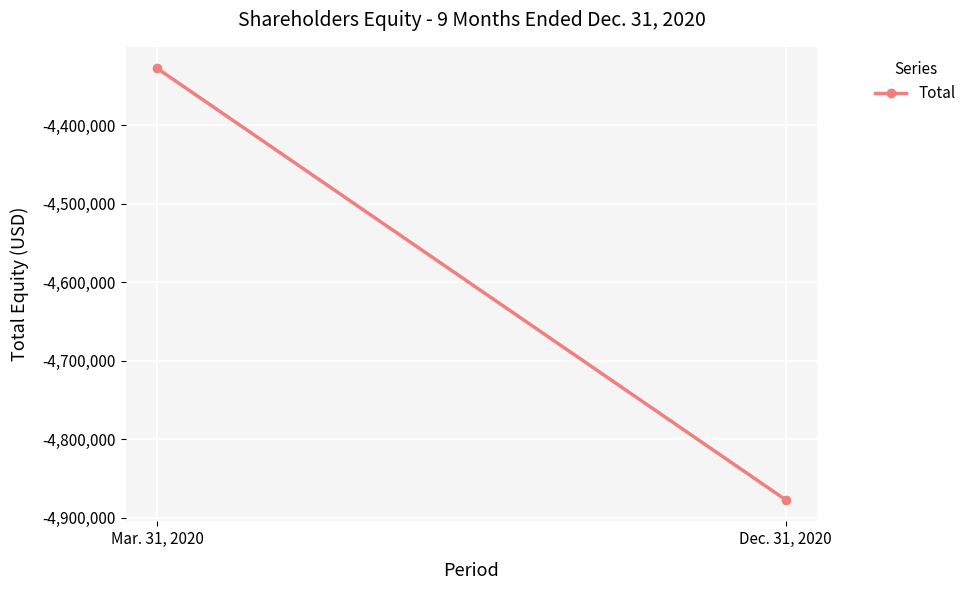

What is the sum of all values?

-9204560